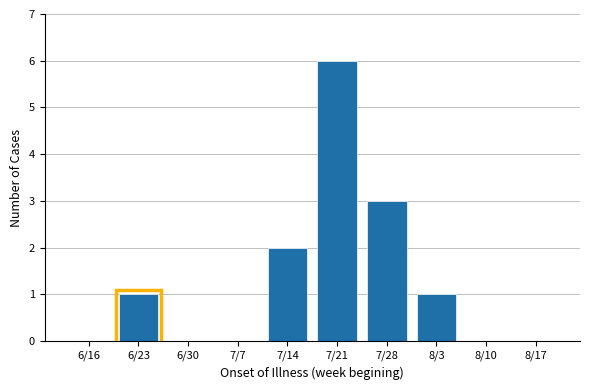

Reading right to left, what are all the values shown in this chart?

8/17=0	8/10=0	8/3=1	7/28=3	7/21=6	7/14=2	7/7=0	6/30=0	6/23=1	6/16=0